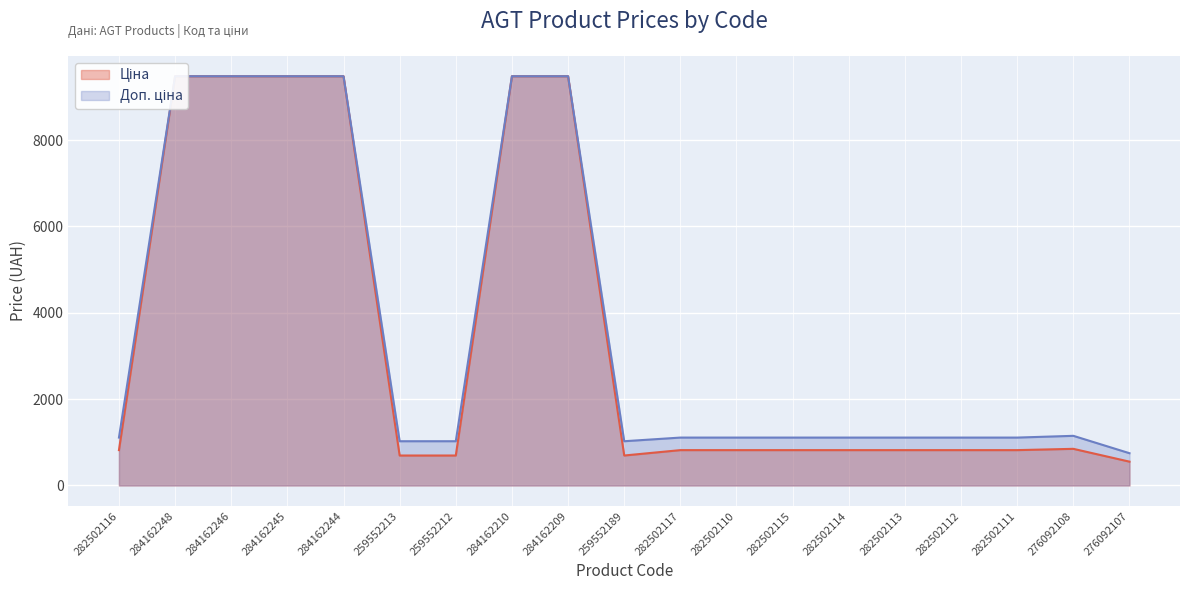

At which label is Доп. ціна closest to 5113?

276092108